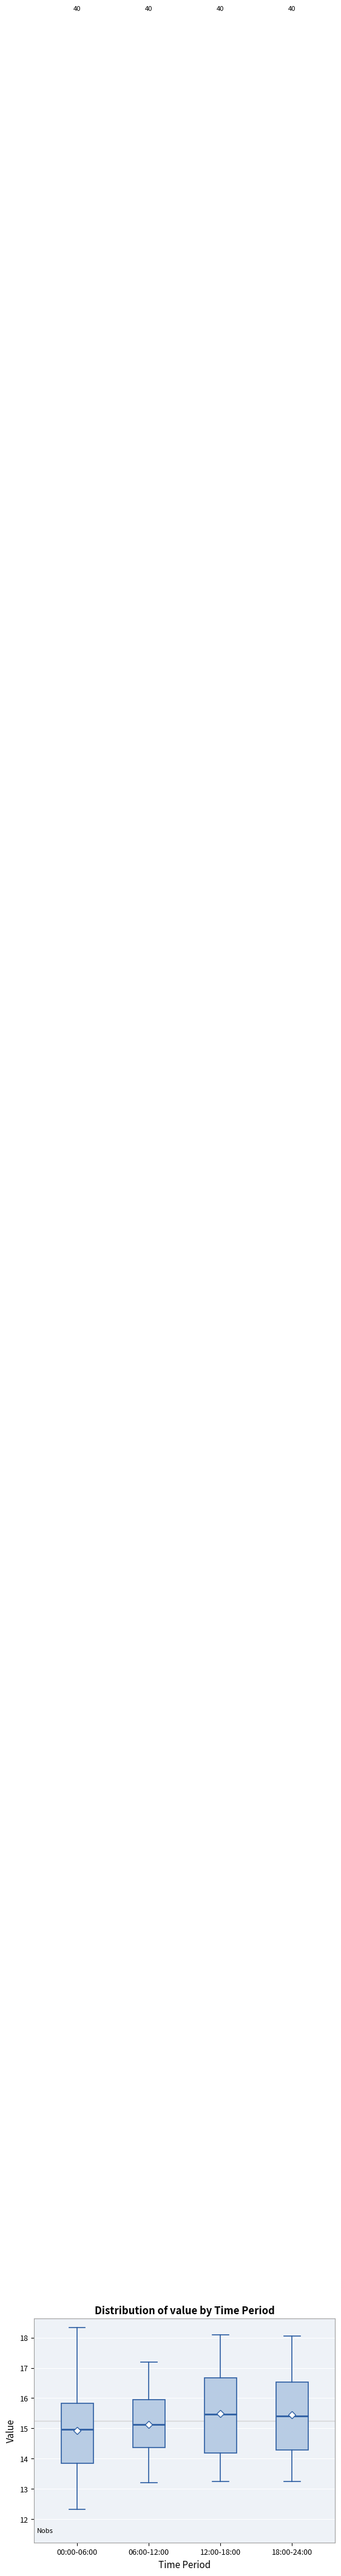

Reading left to right, transcribe this box plot: for each box, give where its median line is, the range the box spans, and where its two whiskers end, as read against the y-axis. The values are not printed on the chart, so give them approximately, as read against the axis.

00:00-06:00: median 15.0, box 13.8 to 15.8, whiskers 12.3 to 18.3
06:00-12:00: median 15.1, box 14.4 to 16.0, whiskers 13.2 to 17.2
12:00-18:00: median 15.5, box 14.2 to 16.7, whiskers 13.3 to 18.1
18:00-24:00: median 15.4, box 14.3 to 16.5, whiskers 13.3 to 18.1